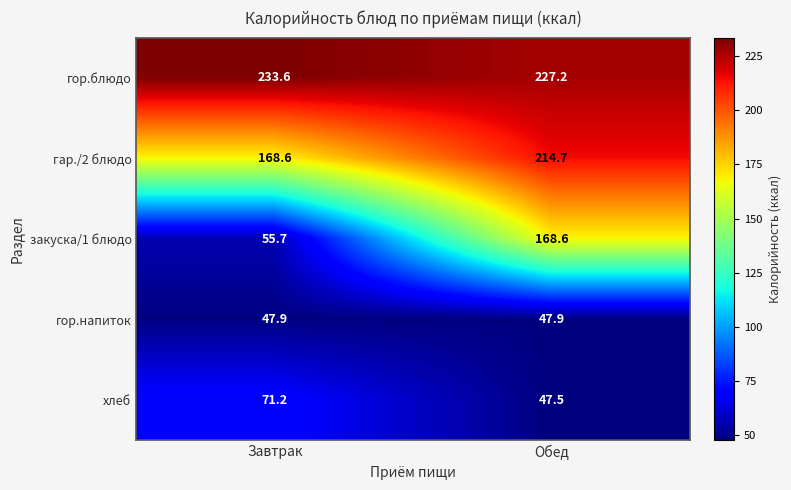

Which label corresponds to the largest value in the chart?

Завтрак